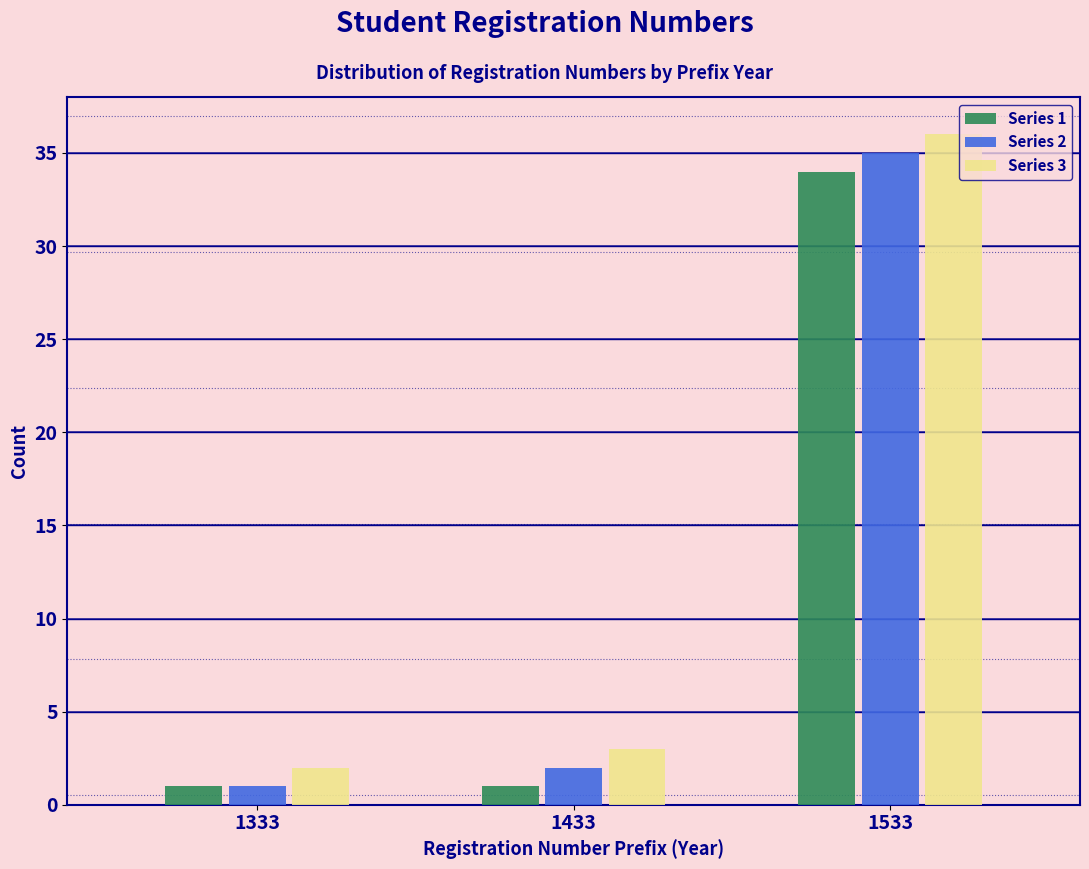

Reading left to right, transcribe all the data shown in this chart.

Series 1: 1	1	34
Series 2: 1	2	35
Series 3: 2	3	36